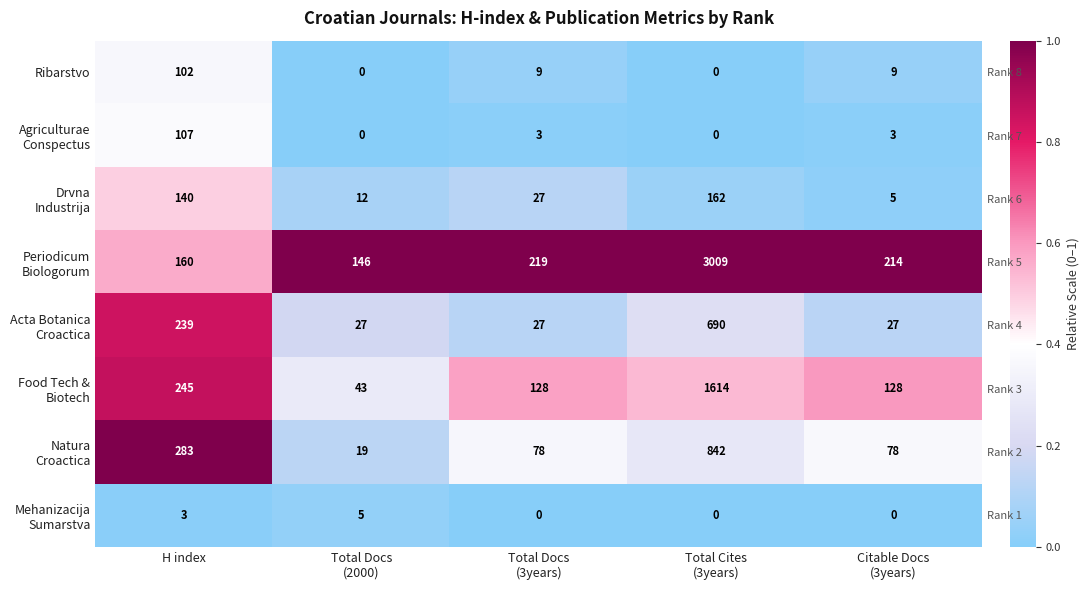

At which label does Acta Botanica Croactica reach its peak?

H index